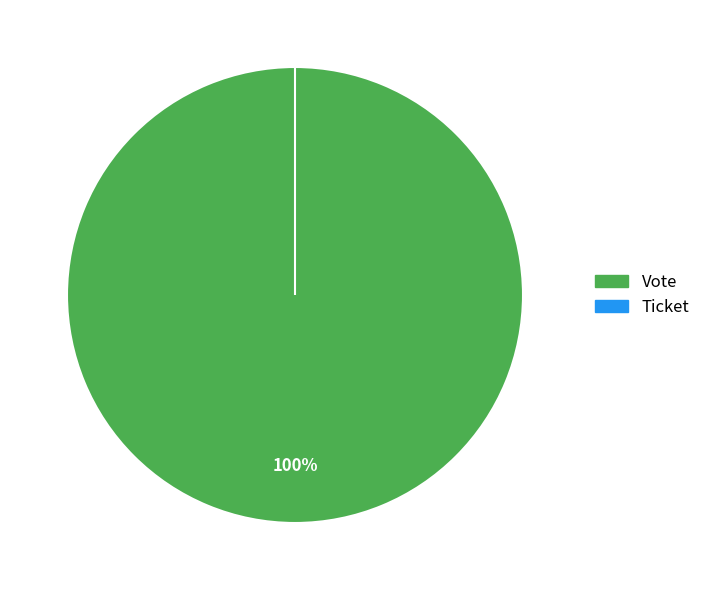

To the nearest percent, what portion does Vote represent?

100%